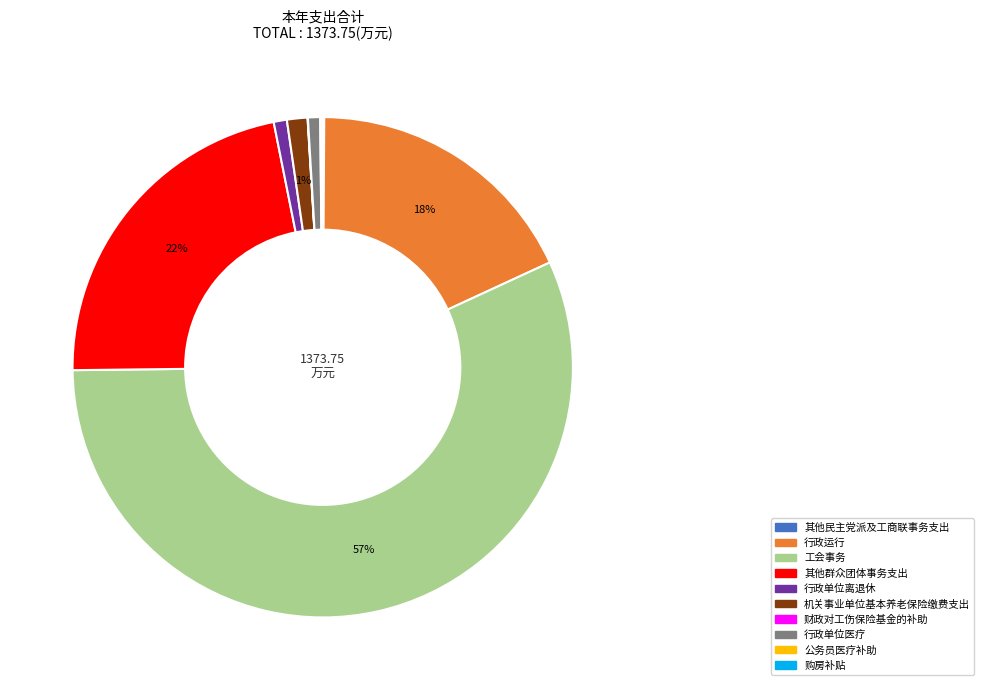

Which category has the biggest portion of the pie?

工会事务